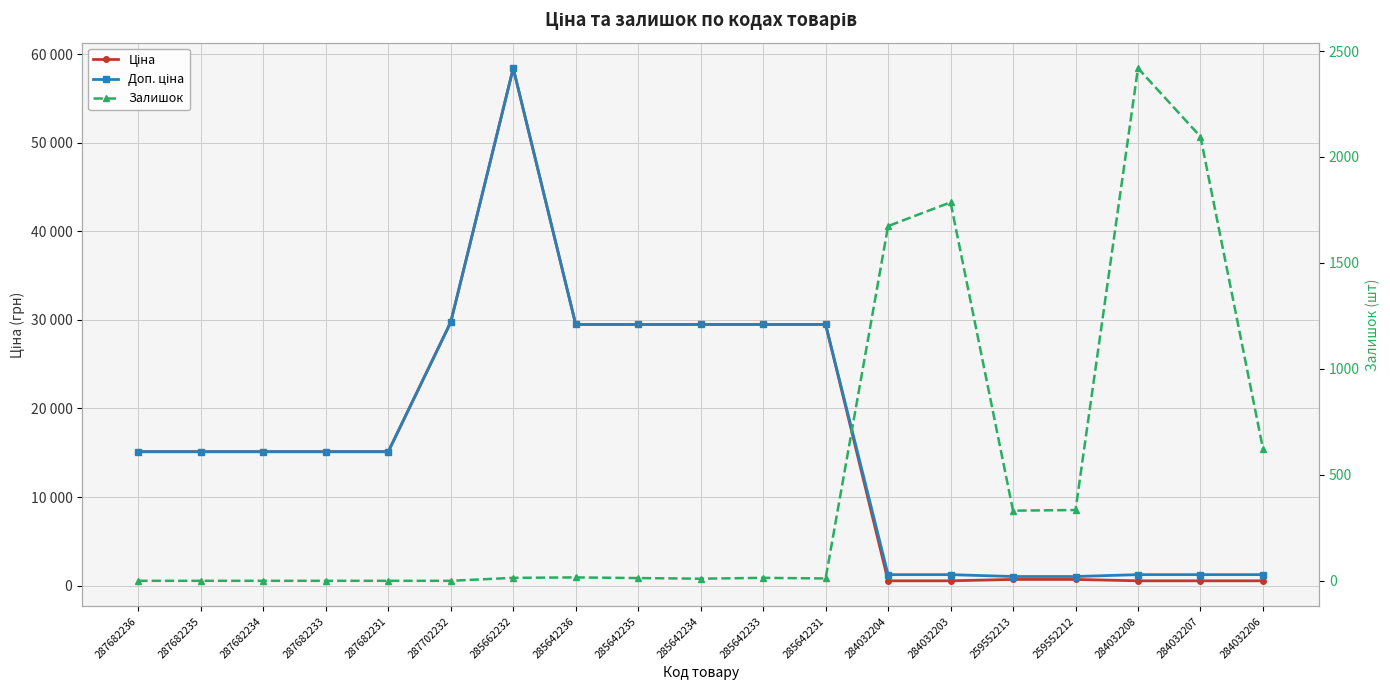

What is the total value across all series at 287682234?

30240.0